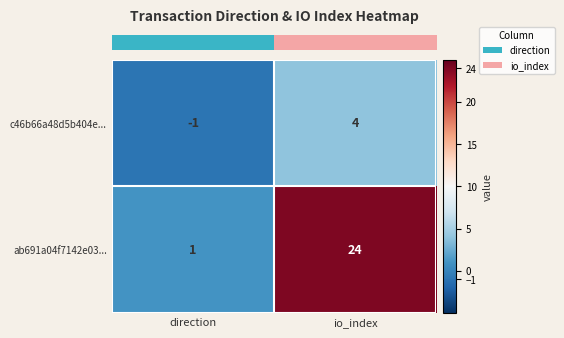

At which category is the sum across all series the highest?

io_index